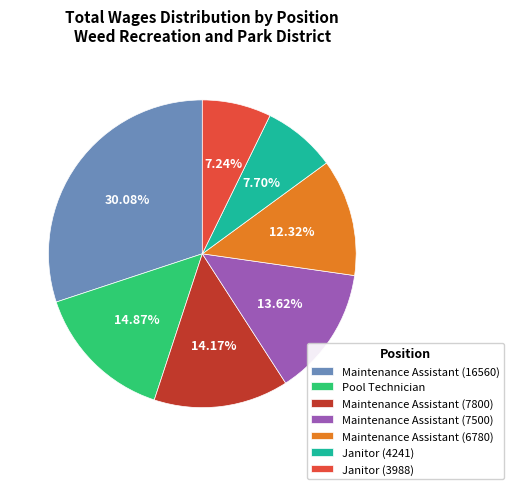

Which slice is the largest?

Maintenance Assistant (16560)